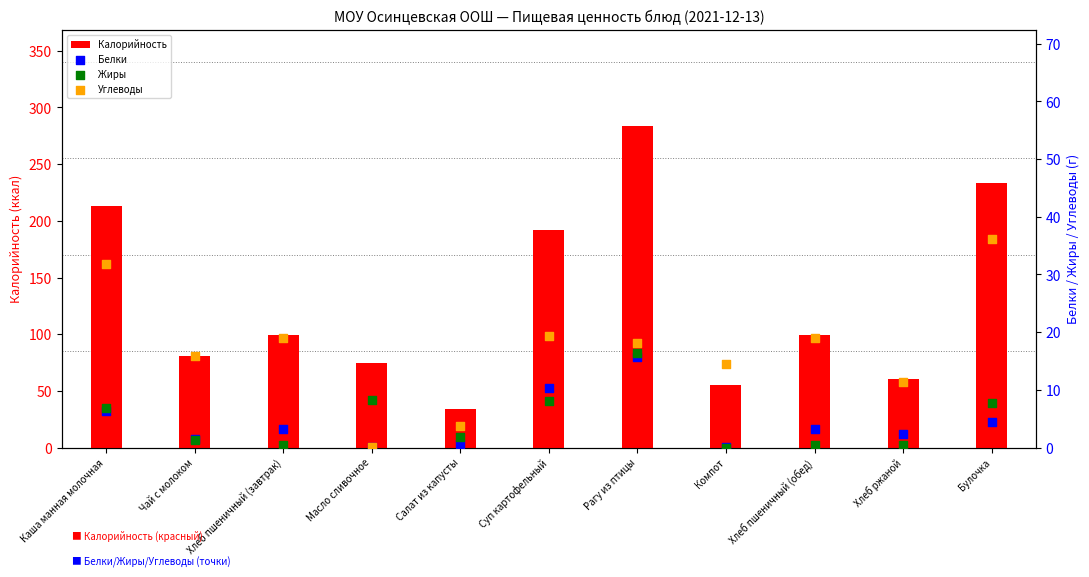

At which category is the sum across all series the highest?

Рагу из птицы